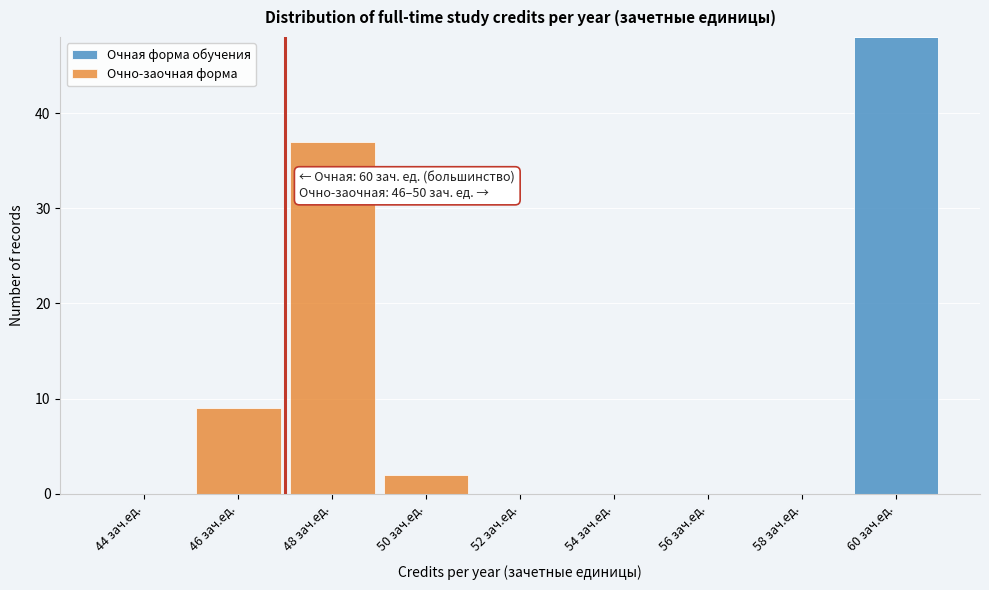

Reading left to right, list the values for the Очная форма обучения series.

44 зач.ед.=0	46 зач.ед.=0	48 зач.ед.=0	50 зач.ед.=0	52 зач.ед.=0	54 зач.ед.=0	56 зач.ед.=0	58 зач.ед.=0	60 зач.ед.=48